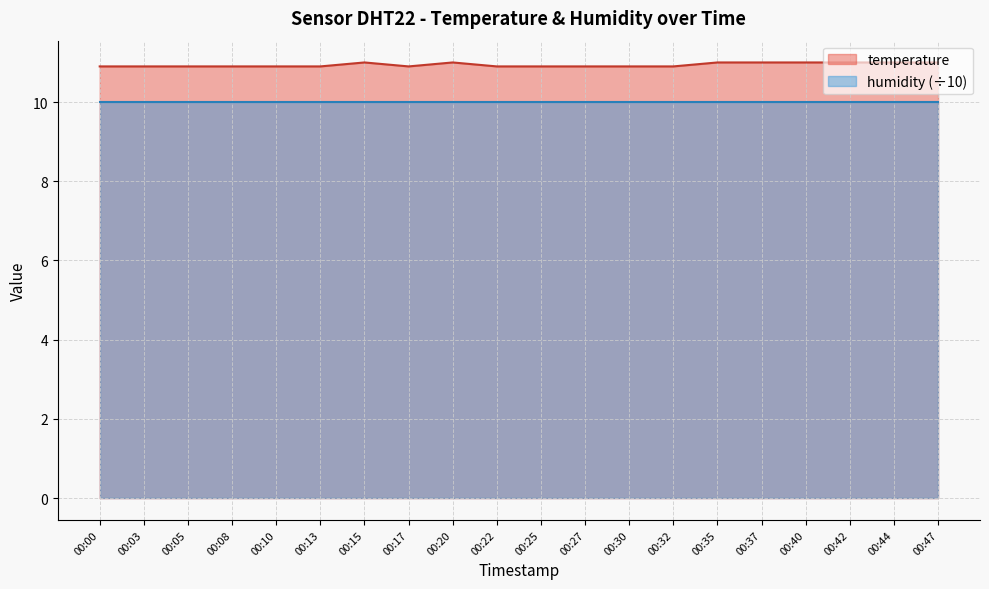

Reading left to right, list all the values displayed in this chart.

00:00=10.9	00:03=10.9	00:05=10.9	00:08=10.9	00:10=10.9	00:13=10.9	00:15=11.0	00:17=10.9	00:20=11.0	00:22=10.9	00:25=10.9	00:27=10.9	00:30=10.9	00:32=10.9	00:35=11.0	00:37=11.0	00:40=11.0	00:42=11.0	00:44=11.0	00:47=11.0